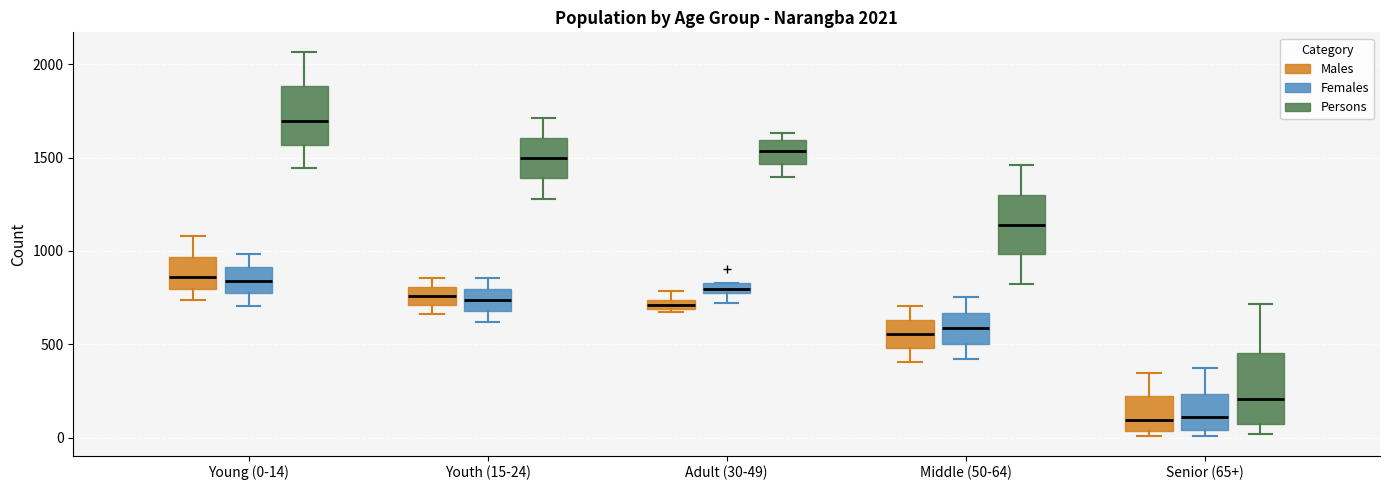

Which box is the tallest, from its lower edge to its upper edge?

Senior (65+) (Persons)